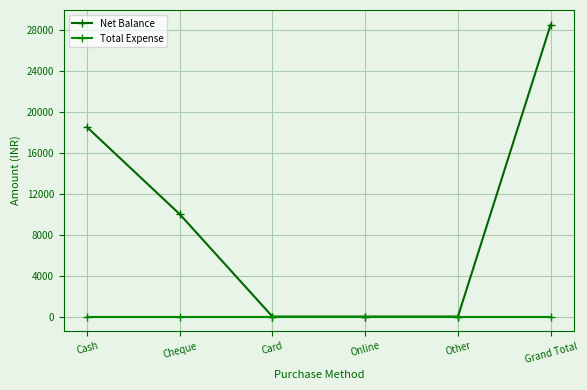

What is the label of the 1st point from the left?

Cash